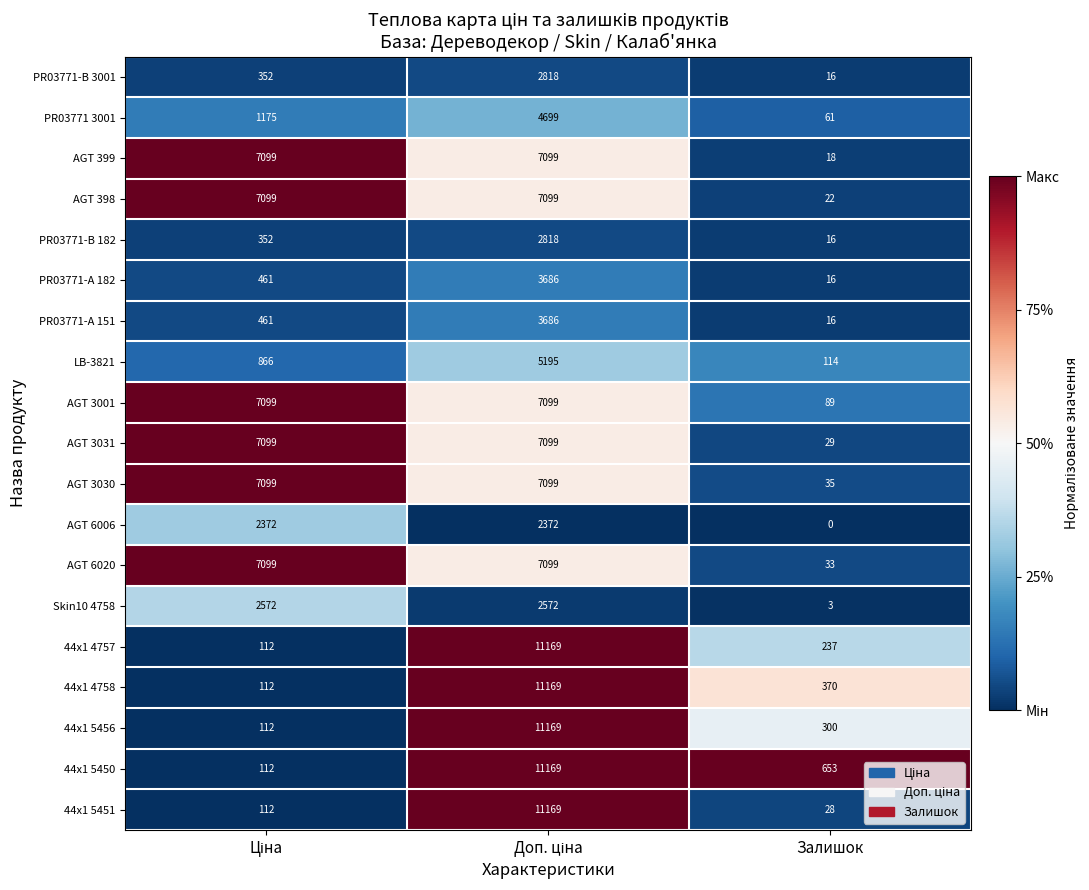

What is the sum of all AGT 3001 values?

14287